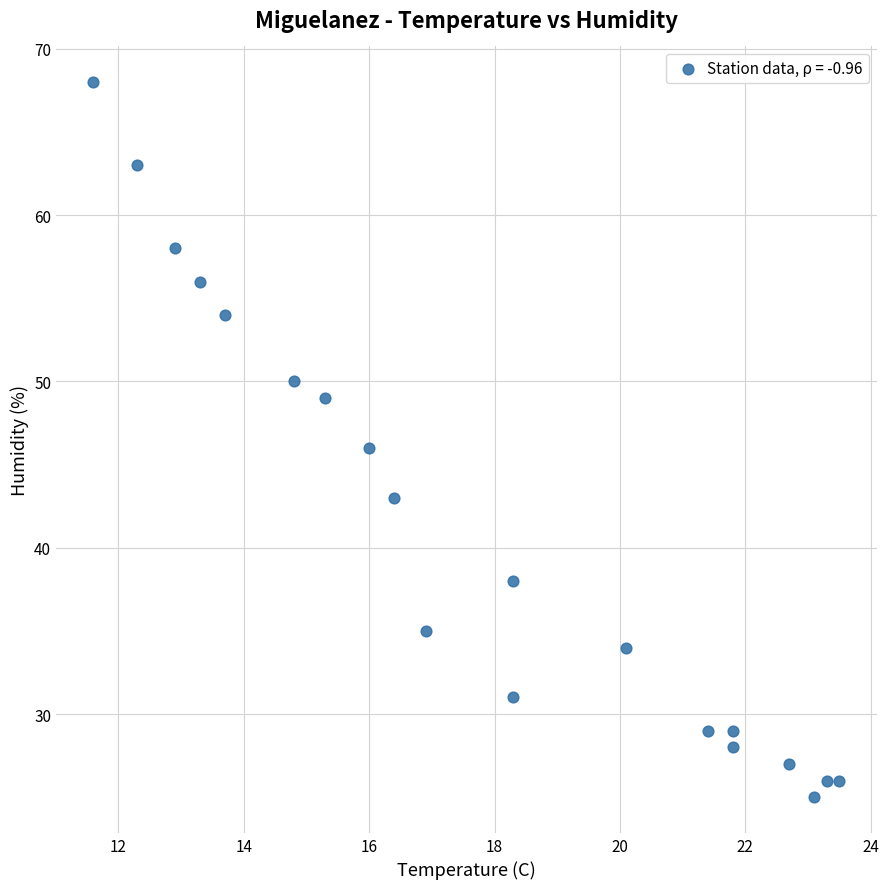

What is the range of Y values (max minus min)?

43